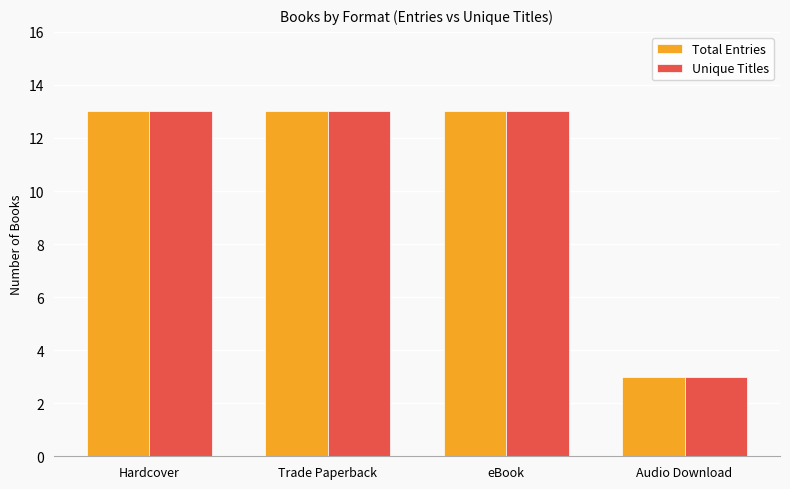

Reading left to right, list all the values displayed in this chart.

Total Entries: 13	13	13	3
Unique Titles: 13	13	13	3